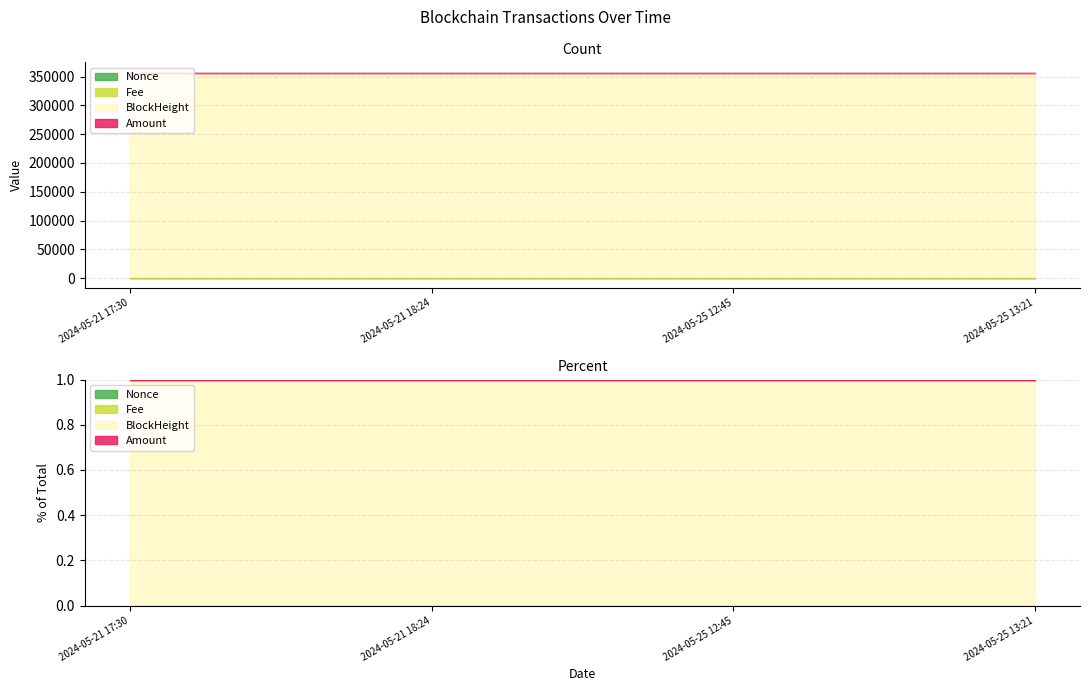

How many categories are shown in the chart?

4